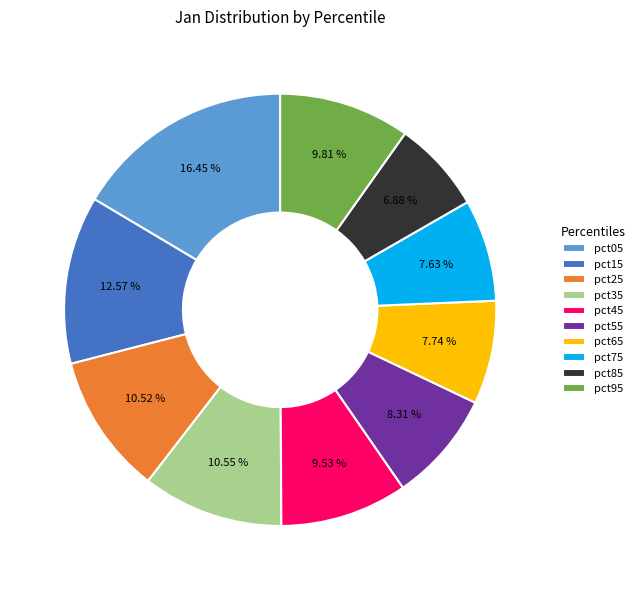

What is the largest slice in the pie chart?

pct05